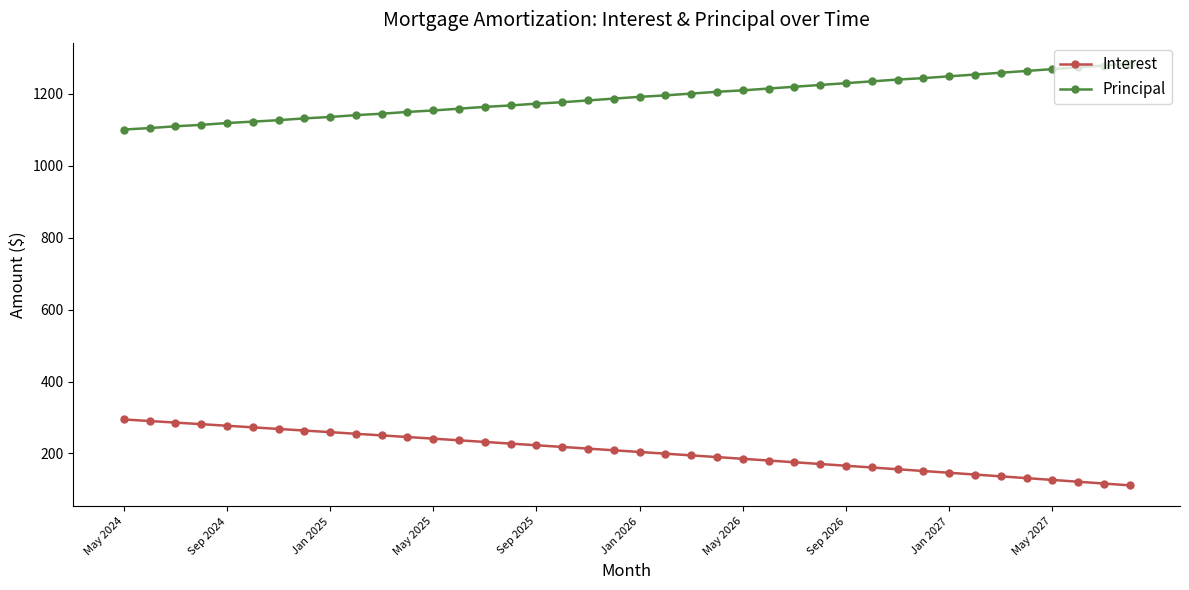

True or false: Interest and Principal intersect in this chart.

False